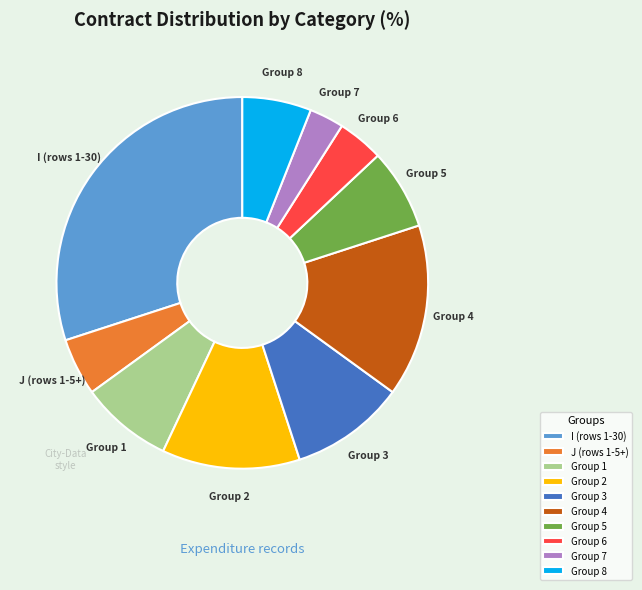

The Group 3 slice represents 21% of the pie. True or false?

False